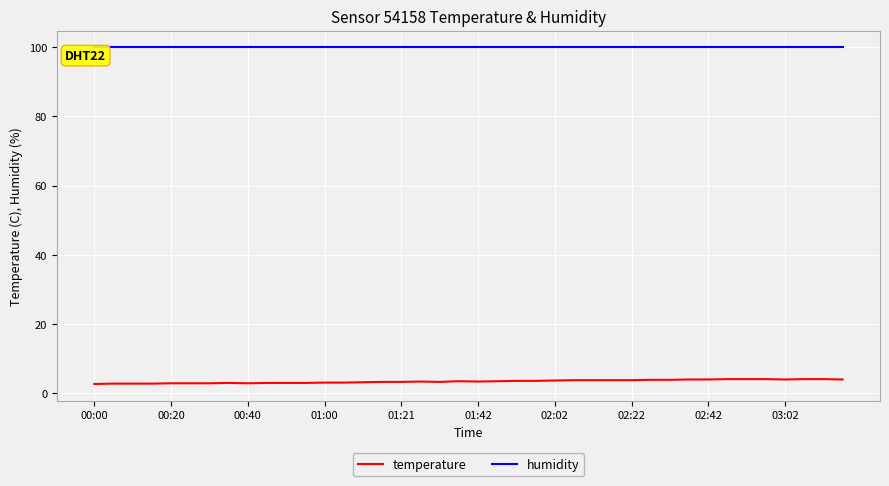

Rank the series by their average value, from lowest to highest.

temperature, humidity